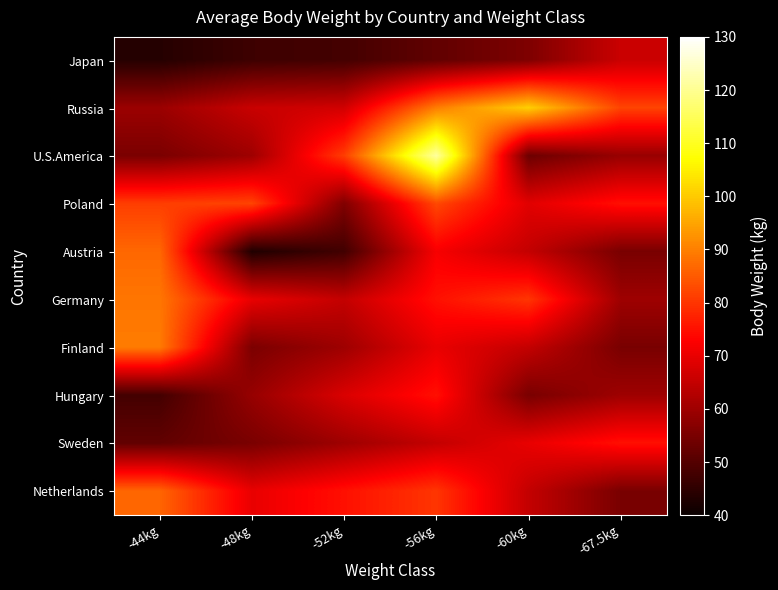

Reading right to left, what are all the values shown in this chart?

Japan: -67.5kg=65.8	-60kg=55.6	-56kg=51.8	-52kg=47.9	-48kg=47.0	-44kg=43.8
Russia: -67.5kg=82.0	-60kg=100.7	-56kg=89.7	-52kg=66.8	-48kg=65.7	-44kg=59.5
U.S.America: -67.5kg=59.1	-60kg=53.4	-56kg=121.2	-52kg=81.1	-48kg=60.0	-44kg=55.2
Poland: -67.5kg=75.0	-60kg=69.0	-56kg=82.5	-52kg=56.0	-48kg=82.0	-44kg=81.2
Austria: -67.5kg=55.0	-60kg=65.0	-56kg=72.0	-52kg=47.5	-48kg=43.0	-44kg=86.8
Germany: -67.5kg=60.0	-60kg=80.0	-56kg=75.0	-52kg=65.0	-48kg=70.0	-44kg=88.7
Finland: -67.5kg=55.0	-60kg=65.0	-56kg=70.0	-52kg=60.0	-48kg=55.3	-44kg=89.5
Hungary: -67.5kg=60.0	-60kg=55.0	-56kg=75.0	-52kg=68.0	-48kg=59.0	-44kg=47.9
Sweden: -67.5kg=75.0	-60kg=70.0	-56kg=65.0	-52kg=60.0	-48kg=55.1	-44kg=51.9
Netherlands: -67.5kg=55.0	-60kg=65.0	-56kg=80.0	-52kg=75.0	-48kg=70.0	-44kg=86.5